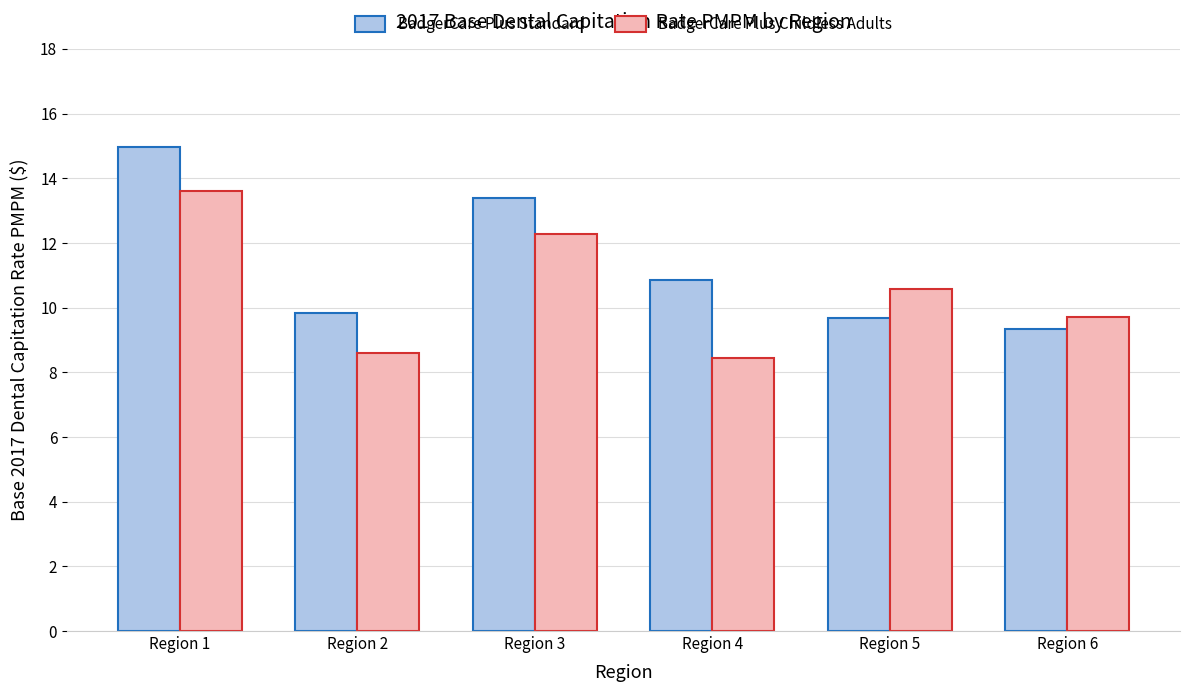

What is the sum of all BadgerCare Plus Standard values?

68.1